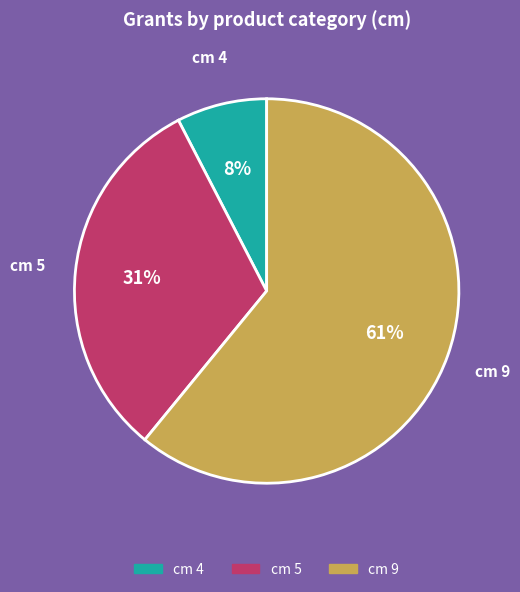

Does any single category account for the majority?

Yes